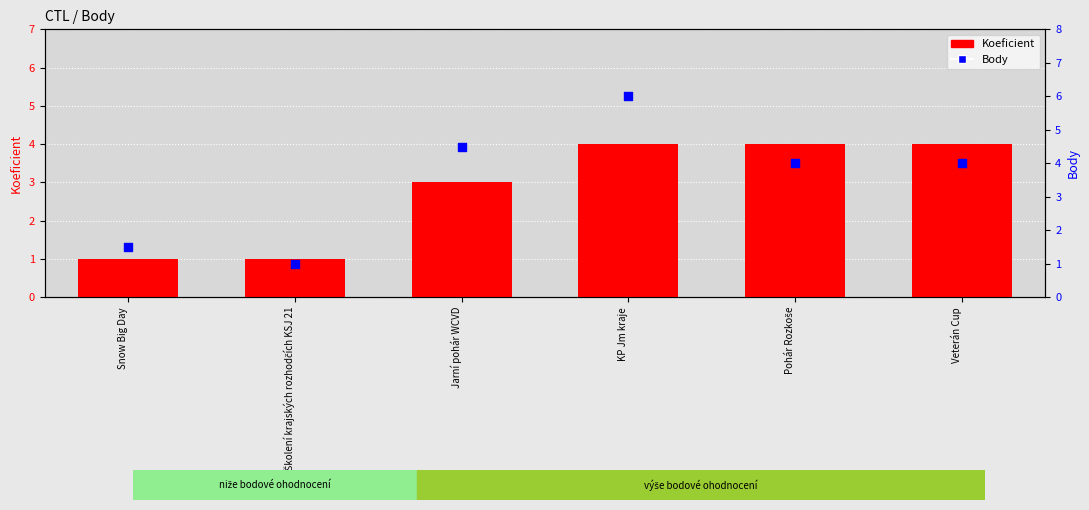

Which series has the largest total across all categories?

Body